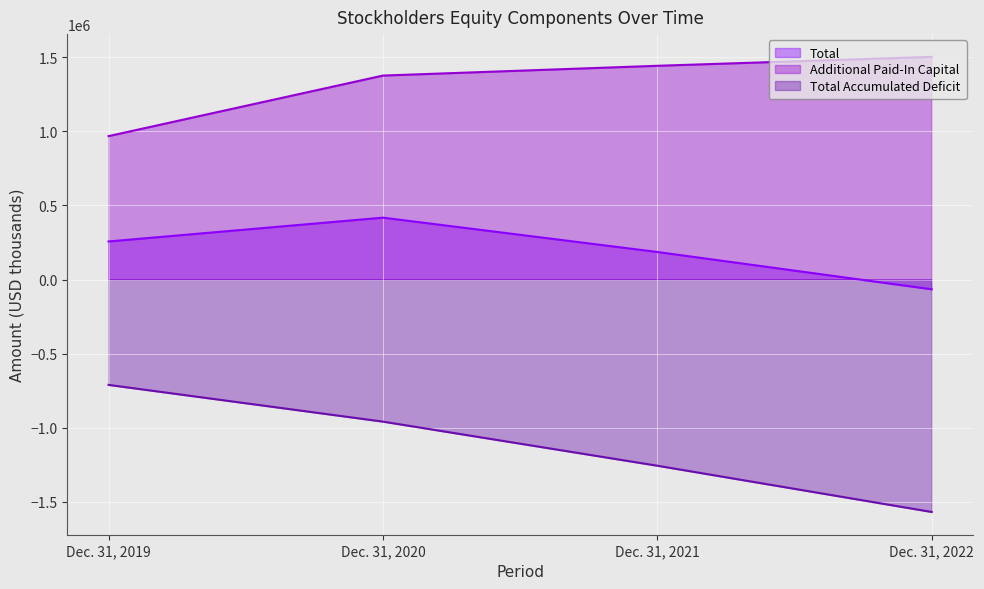

How many lines are shown in the chart?

3